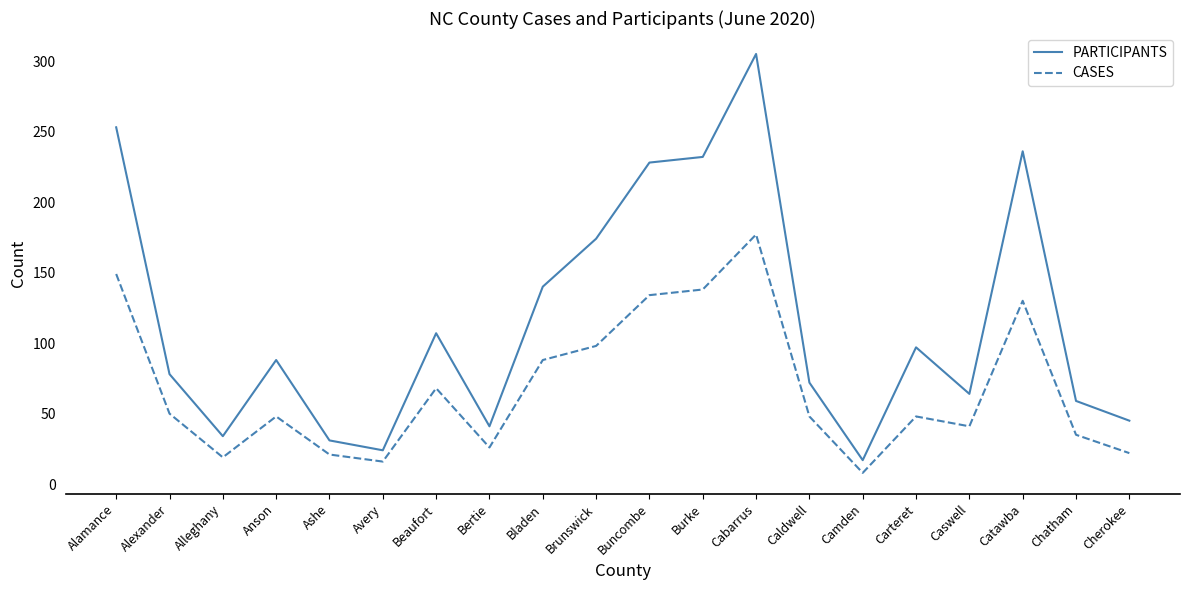

What is the average value of the PARTICIPANTS series?

116